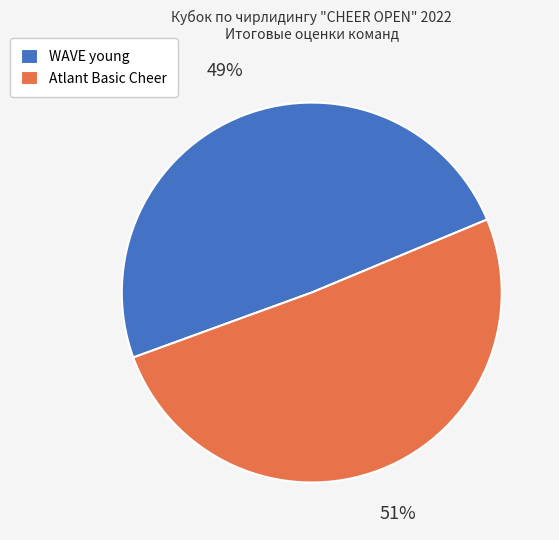

Which category has the biggest portion of the pie?

Atlant Basic Cheer